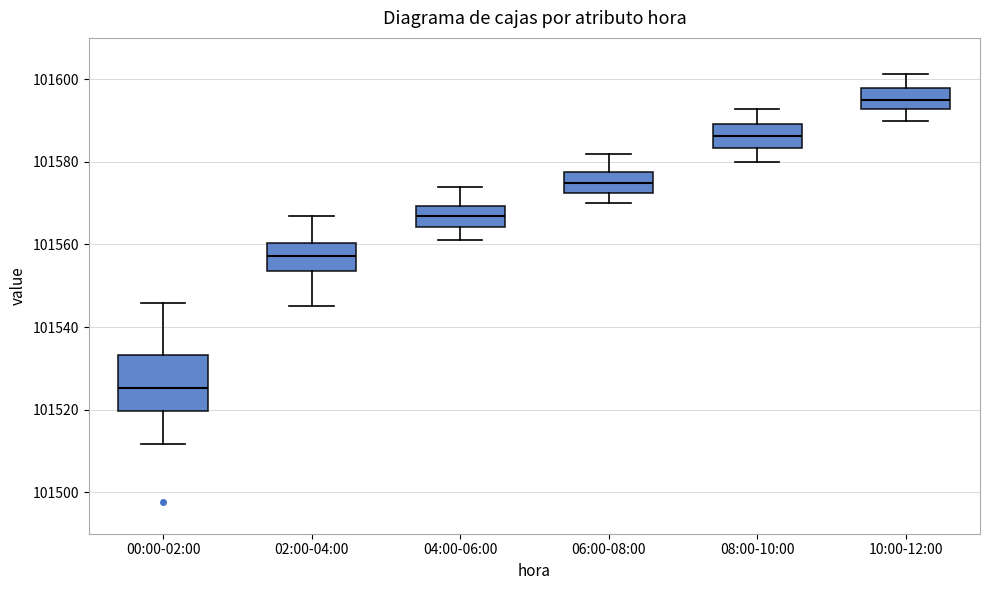

Reading left to right, read every box against the y-axis: the position of its median line, the range the box covers, and the ends of its whiskers. The values are not printed on the chart, so give them approximately, as read against the axis.

00:00-02:00: median 101526, box 101520 to 101534, whiskers 101512 to 101546
02:00-04:00: median 101558, box 101554 to 101560, whiskers 101546 to 101568
04:00-06:00: median 101566, box 101564 to 101570, whiskers 101562 to 101574
06:00-08:00: median 101574, box 101572 to 101578, whiskers 101570 to 101582
08:00-10:00: median 101586, box 101584 to 101590, whiskers 101580 to 101592
10:00-12:00: median 101596, box 101592 to 101598, whiskers 101590 to 101602